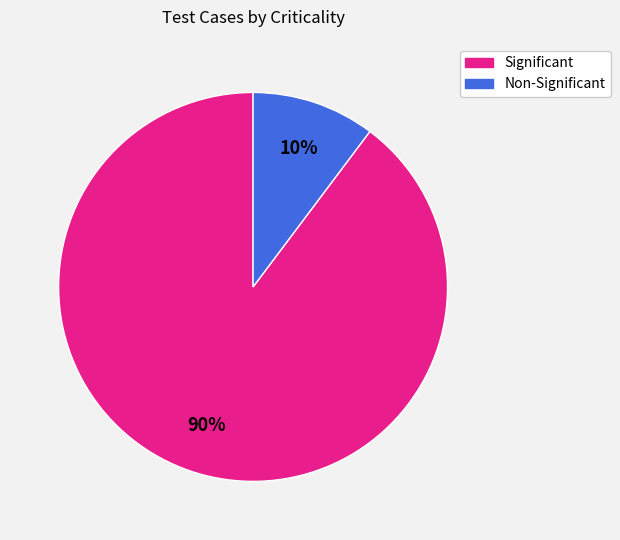

How many segments does this pie chart have?

2